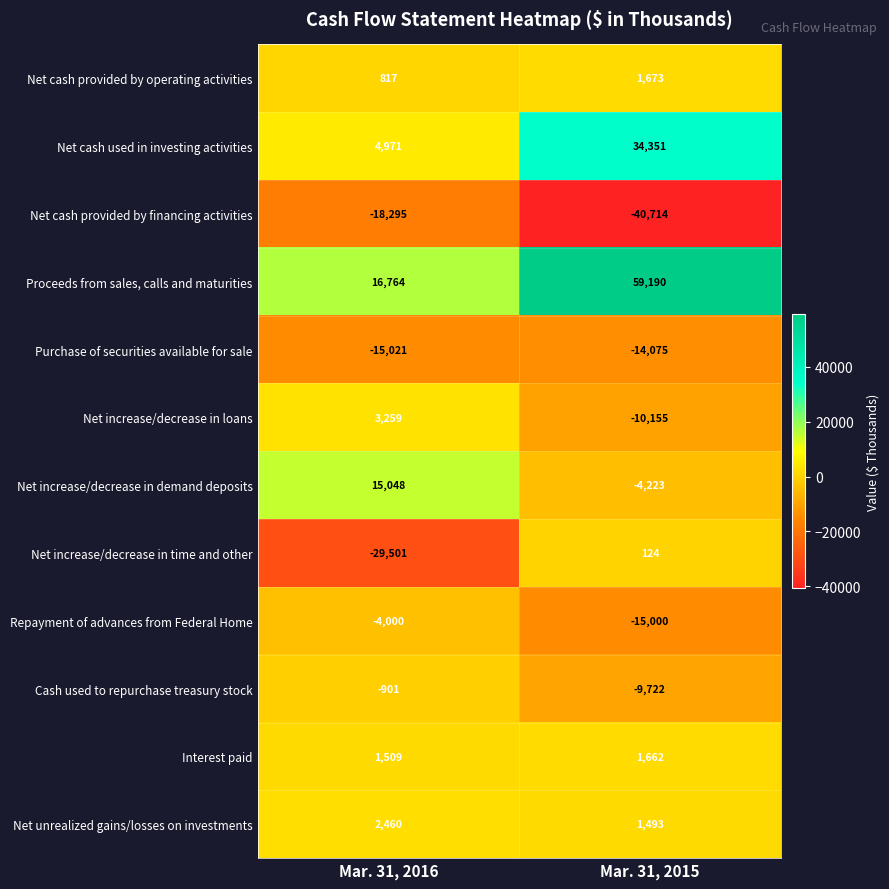

Which series has the widest spread of values?

Proceeds from sales, calls and maturities